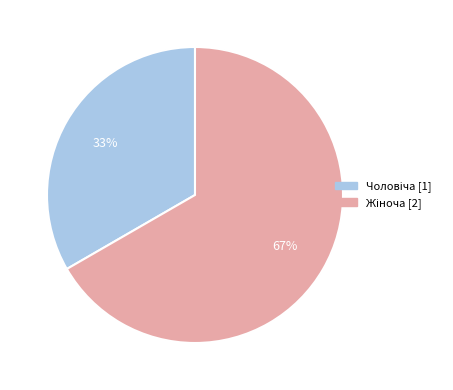

To the nearest percent, what is the average slice percentage?

50%